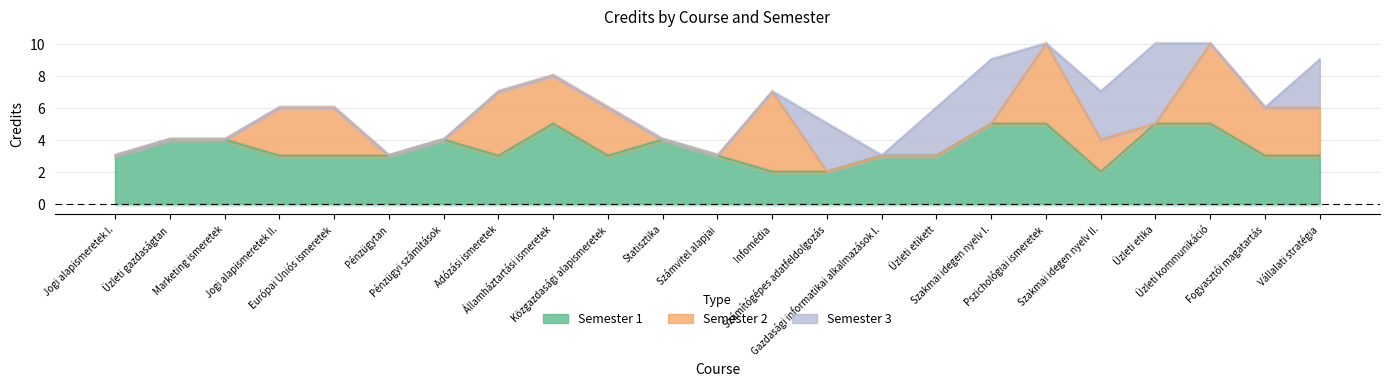

Reading right to left, list all the values displayed in this chart.

Semester 1: 3	3	5	5	2	5	5	3	3	2	2	3	4	3	5	3	4	3	3	3	4	4	3
Semester 2: 3	3	5	0	2	5	0	0	0	0	5	0	0	3	3	4	0	0	3	3	0	0	0
Semester 3: 3	0	0	5	3	0	4	3	0	3	0	0	0	0	0	0	0	0	0	0	0	0	0